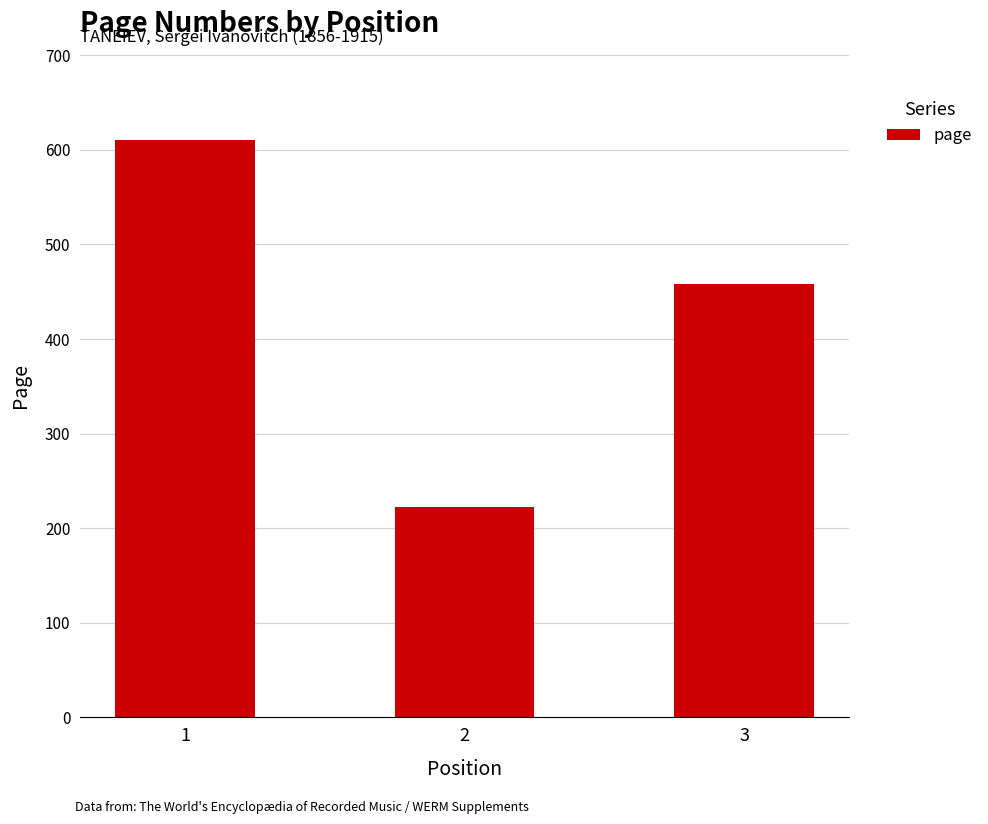

Approximately how many times larger is the value at 2 compared to 1?

0.4